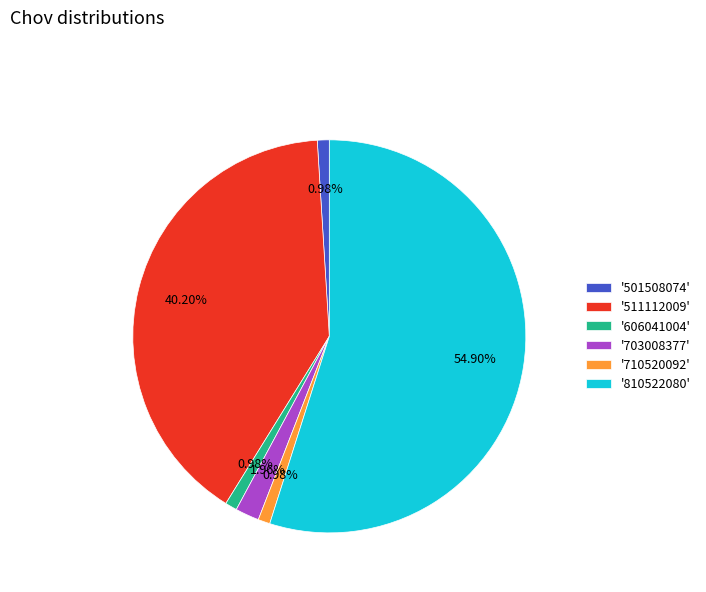

What is the majority slice?

'810522080'